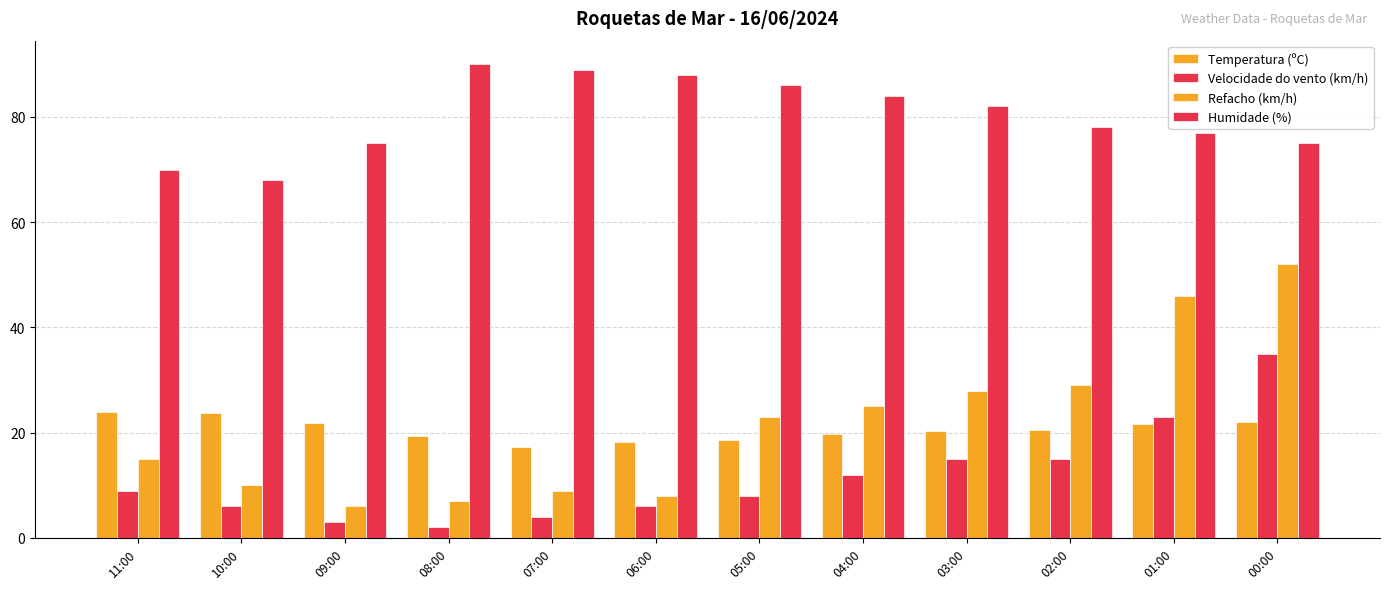

What is the approximate value of Temperatura (ºC) at 09:00?

21.8